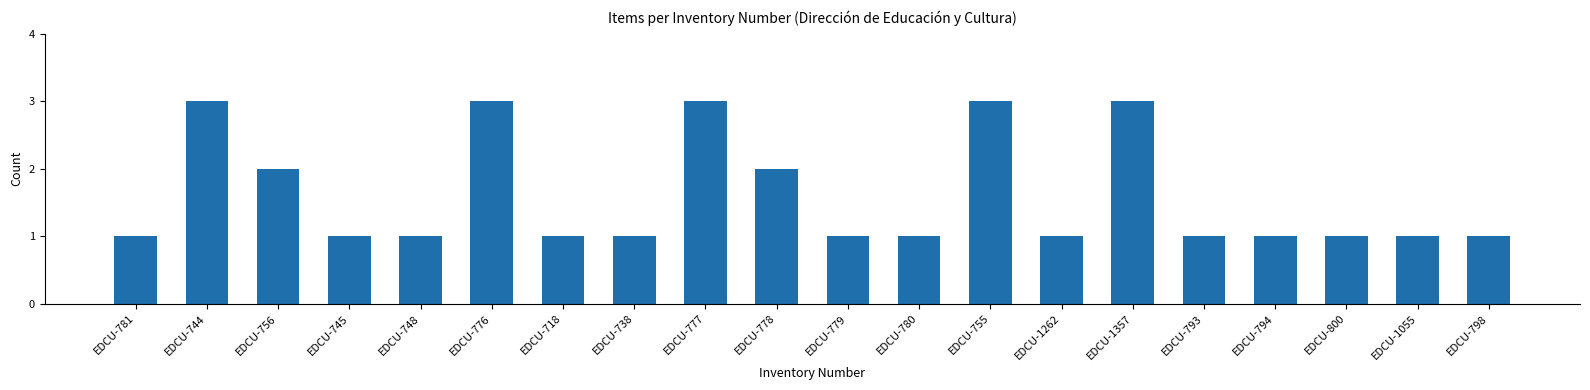

Are the bars grouped side by side (vs. stacked)?

No